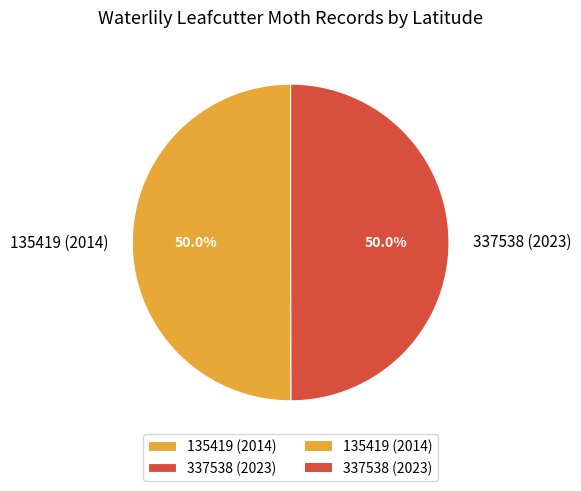

What is the ratio of the value at 337538 (2023) to the value at 135419 (2014)?

1.0